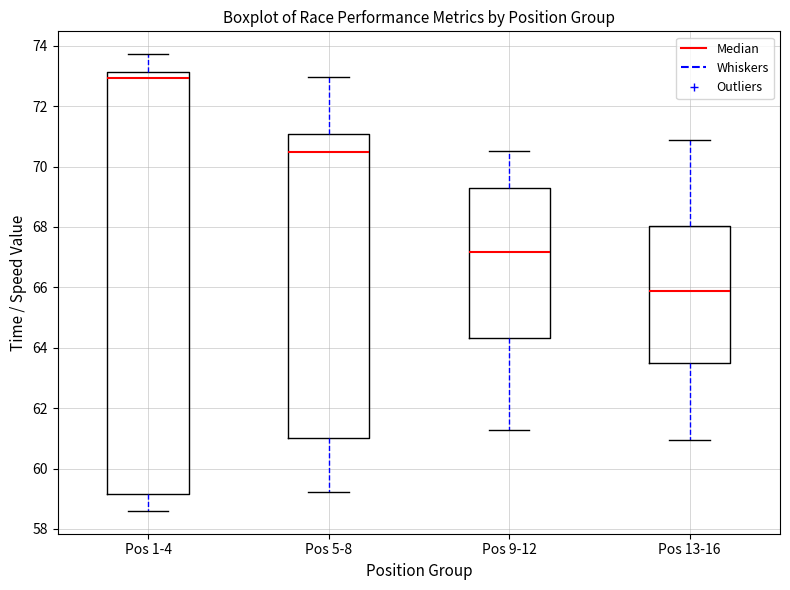

Reading left to right, transcribe this box plot: for each box, give where its median line is, the range the box spans, and where its two whiskers end, as read against the y-axis. The values are not printed on the chart, so give them approximately, as read against the axis.

Pos 1-4: median 73.0, box 59.2 to 73.2, whiskers 58.6 to 73.8
Pos 5-8: median 70.4, box 61.0 to 71.0, whiskers 59.2 to 73.0
Pos 9-12: median 67.2, box 64.4 to 69.2, whiskers 61.2 to 70.6
Pos 13-16: median 65.8, box 63.6 to 68.0, whiskers 61.0 to 70.8